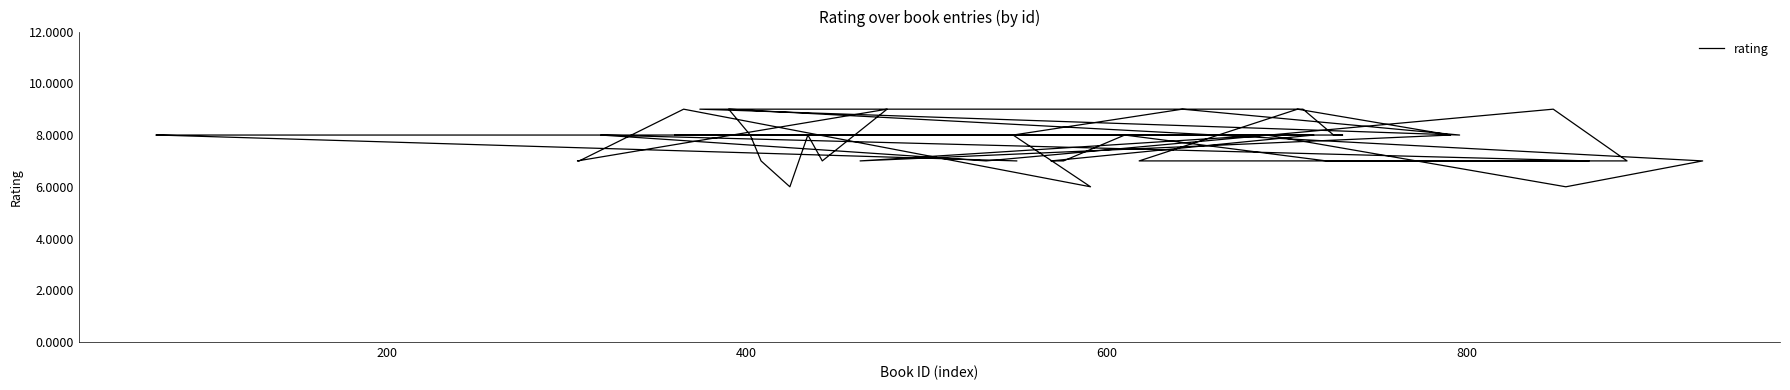

How many interior local valleys (lower than both neighbors) does the data have?

7